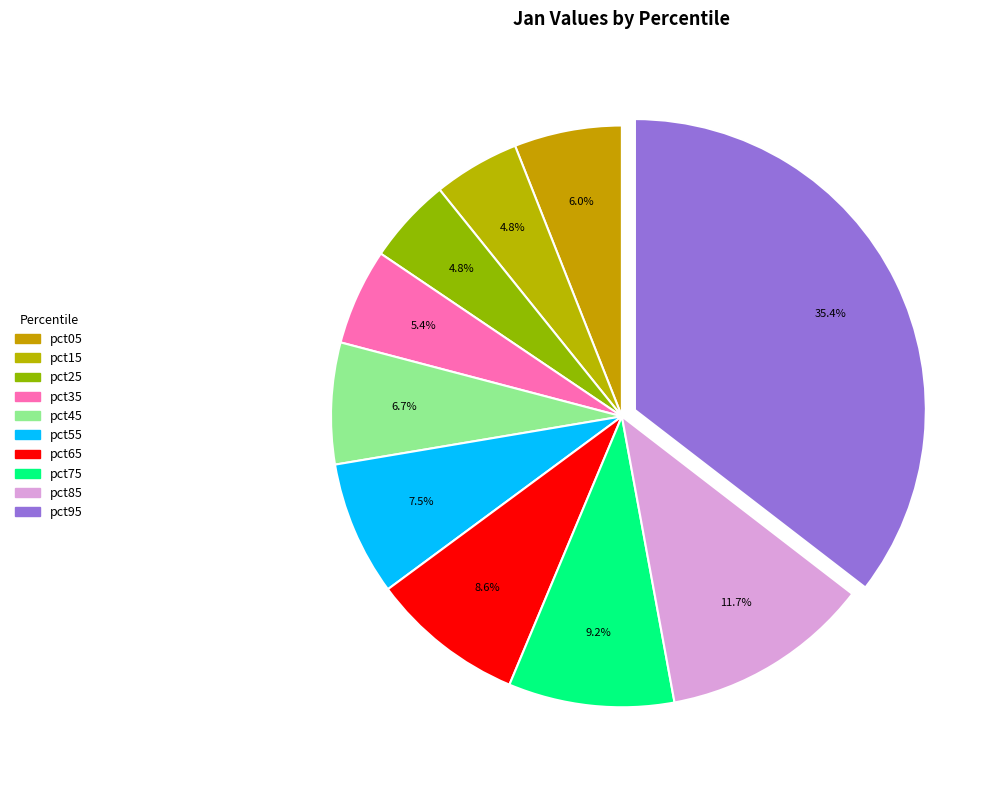

The pct25 slice represents 1% of the pie. True or false?

False